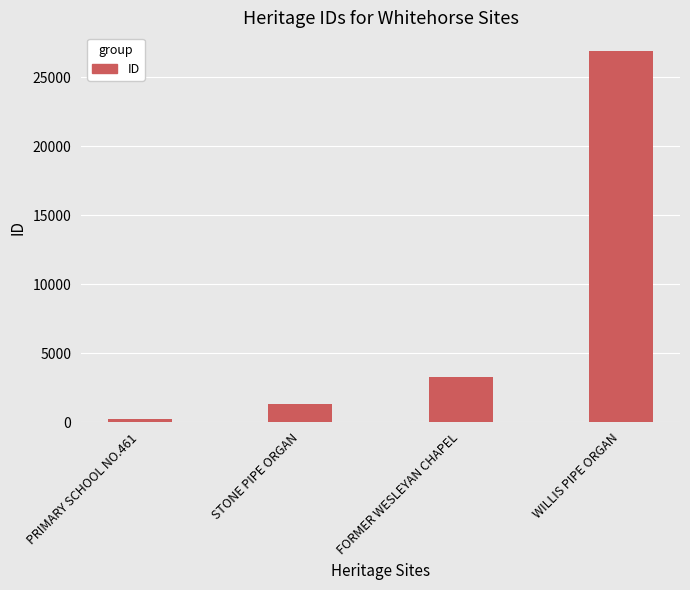

Reading right to left, transcribe all the data shown in this chart.

26897	3291	1292	185